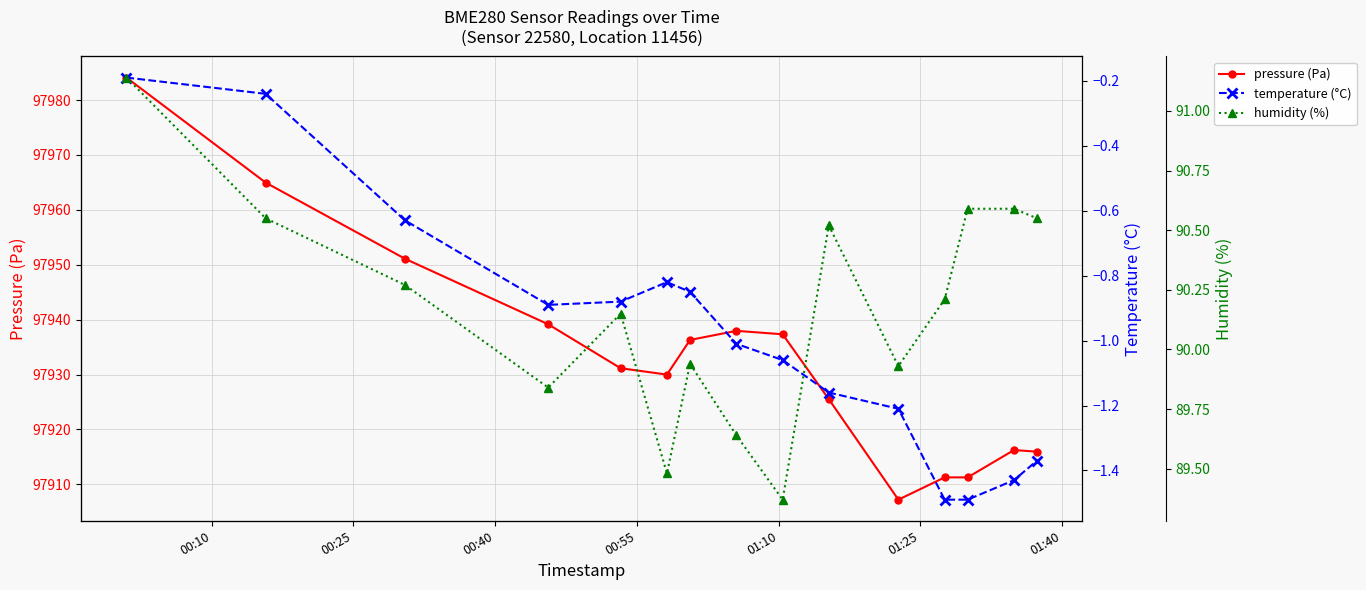

Does the chart have visible grid lines?

Yes